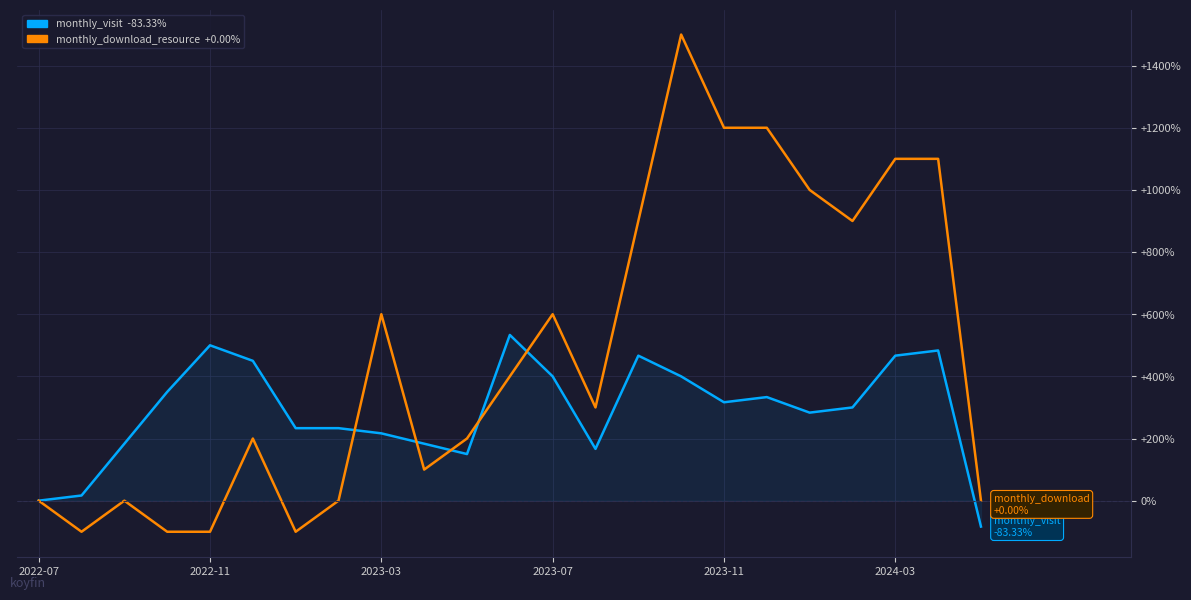

What is the maximum value shown in the chart?

1500.0